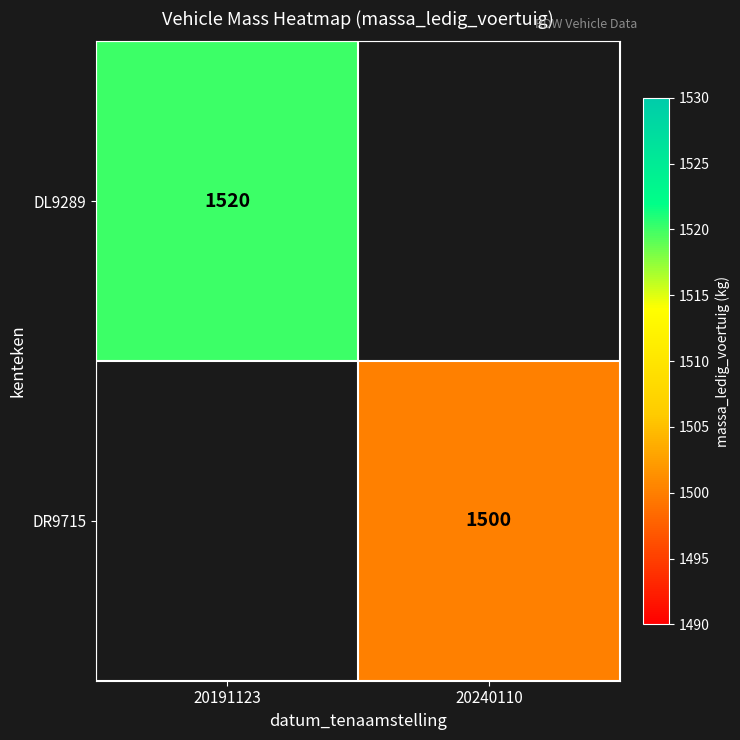

The DL9289 series shows 1520 at 20191123. True or false?

True